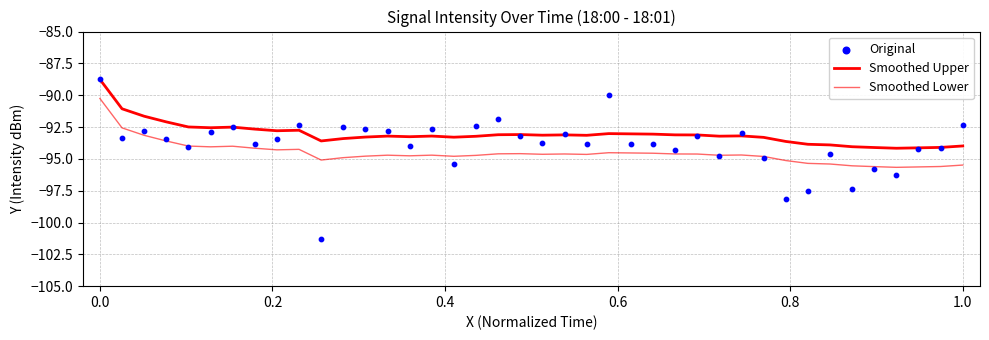

What are all the series names shown in the legend?

Smoothed Upper, Smoothed Lower, Original